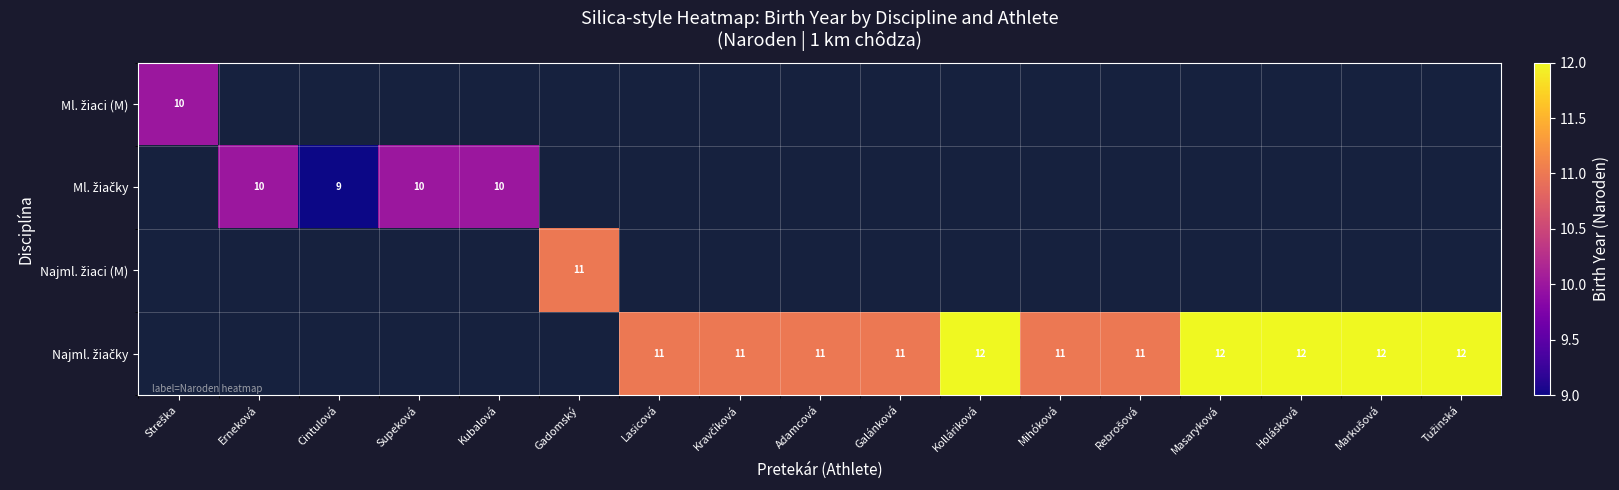

At how many categories does at least one series exceed 10?

12